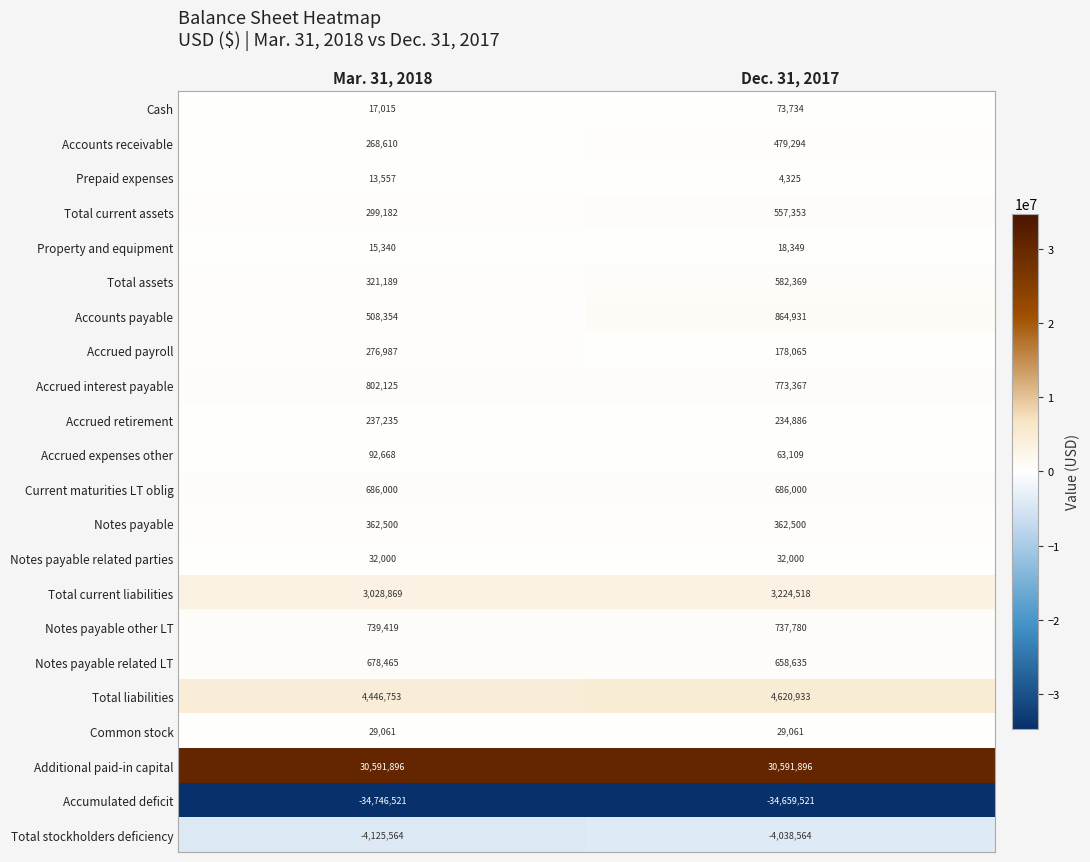

The Current maturities LT oblig series shows 292622 at Mar. 31, 2018. True or false?

False